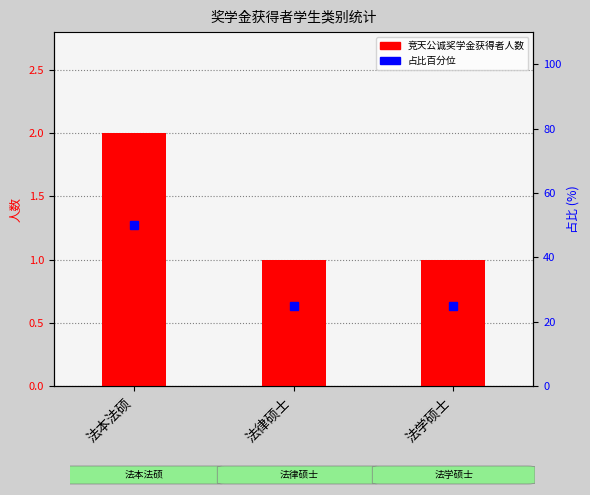

Reading right to left, what are all the values shown in this chart?

竞天公诚奖学金获得者人数: 1	1	2
占比百分位: 25	25	50